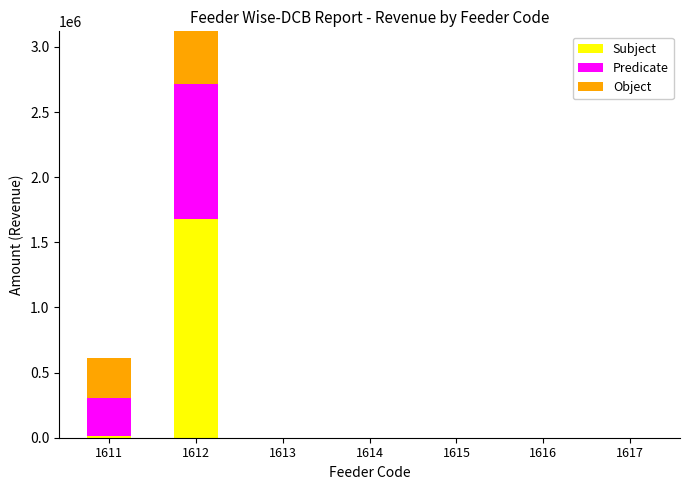

At which label does Object reach its minimum?

1613